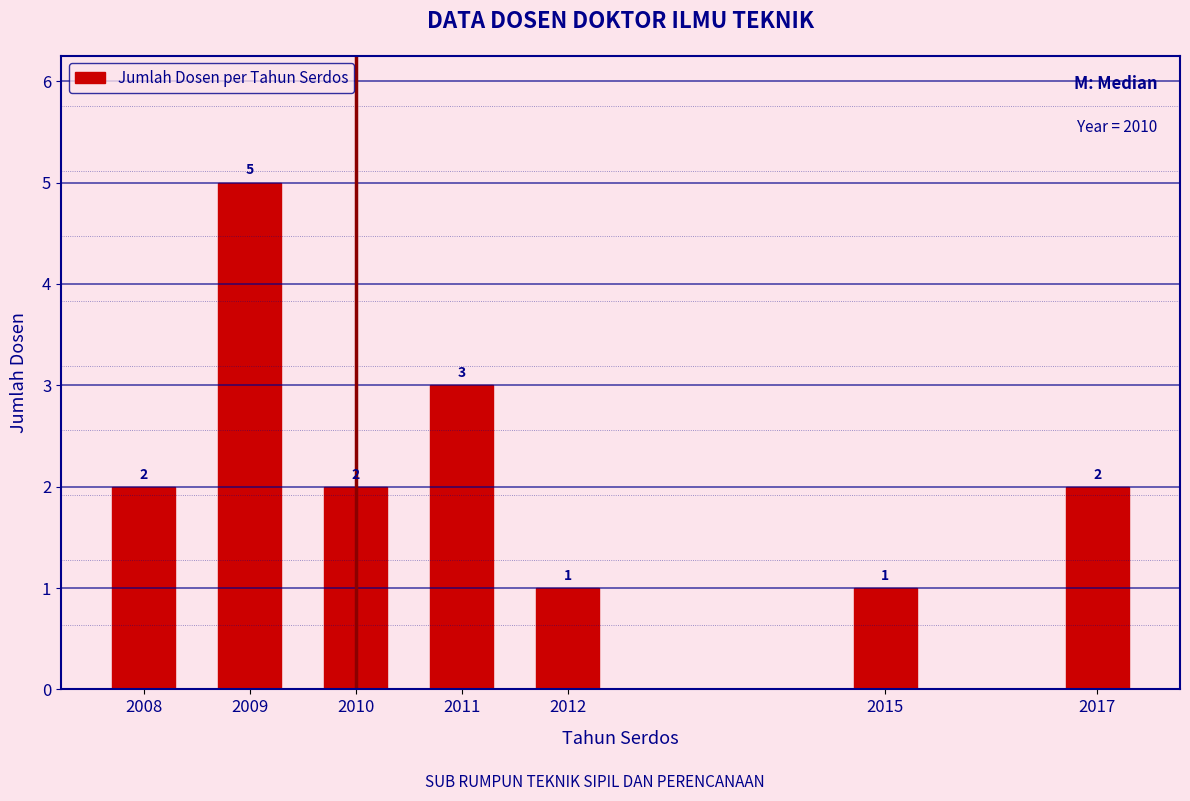

Reading left to right, transcribe all the data shown in this chart.

2008=2	2009=5	2010=2	2011=3	2012=1	2015=1	2017=2